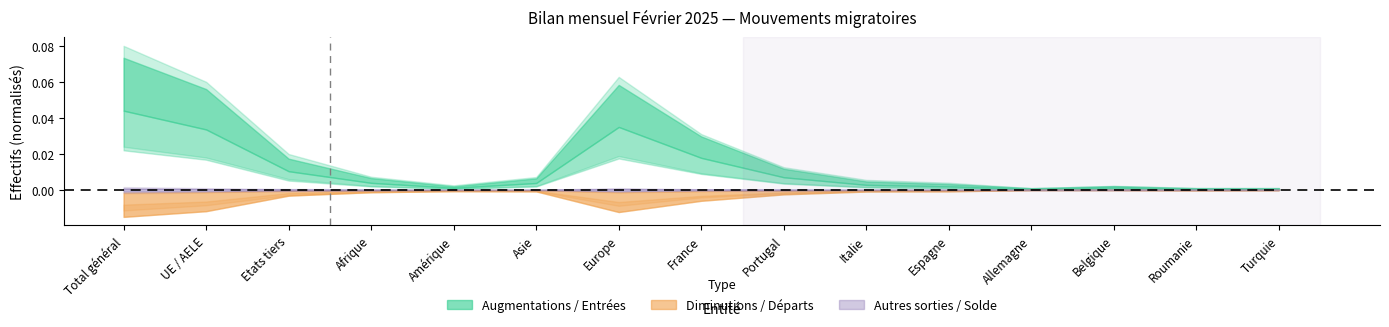

Which has a higher value, Portugal or Total général?

Total général